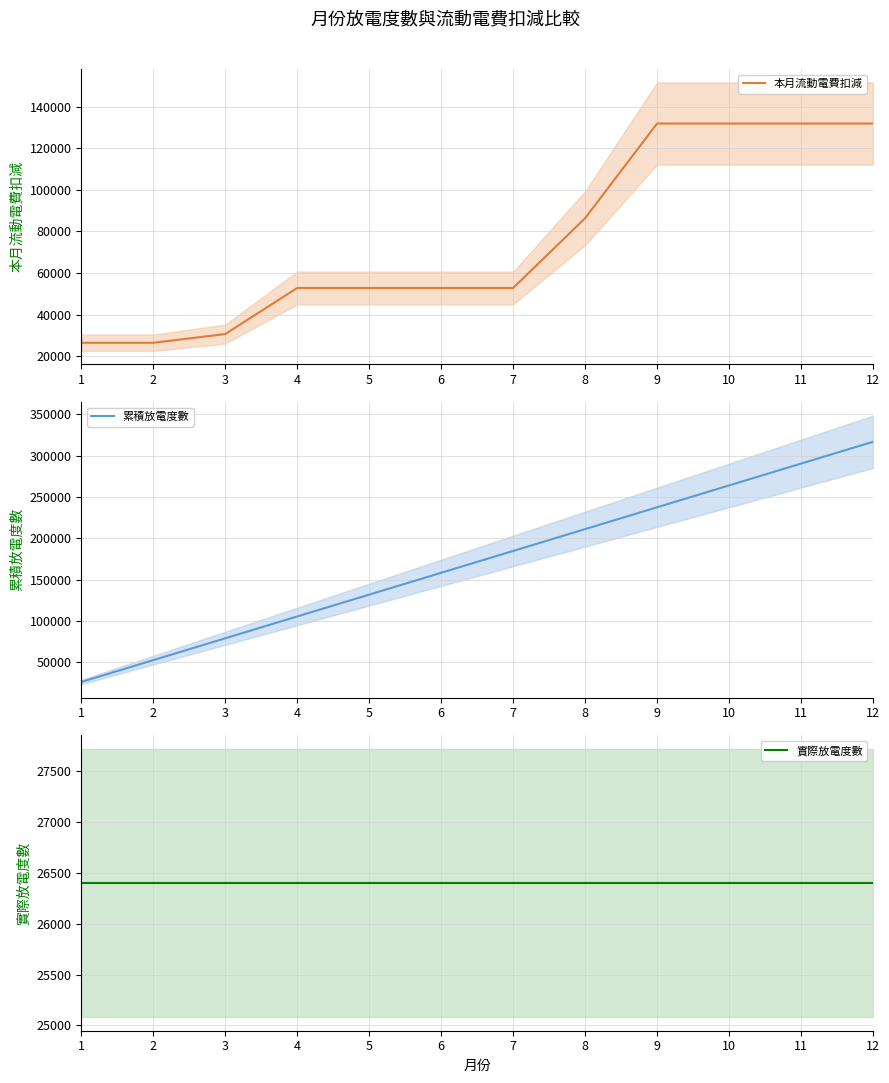

What is the value of the 實際放電度數 point at the 7th from the left?

26400